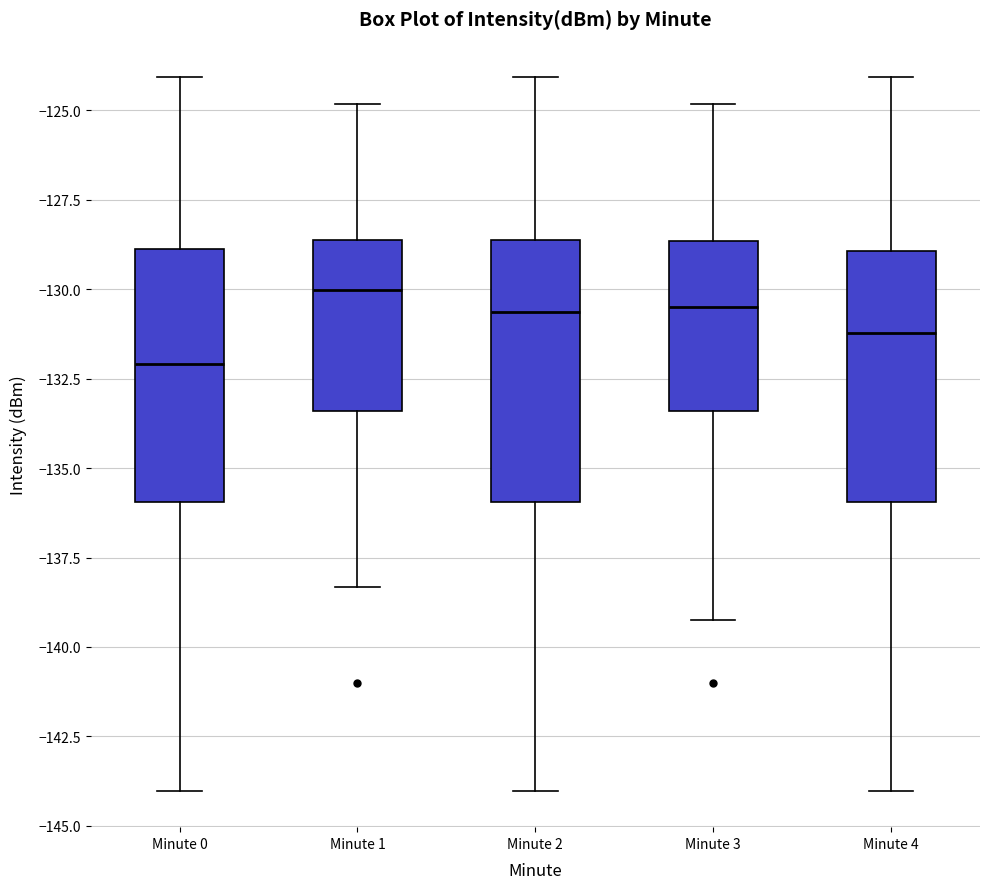

Which box's median line is the lowest?

Minute 0